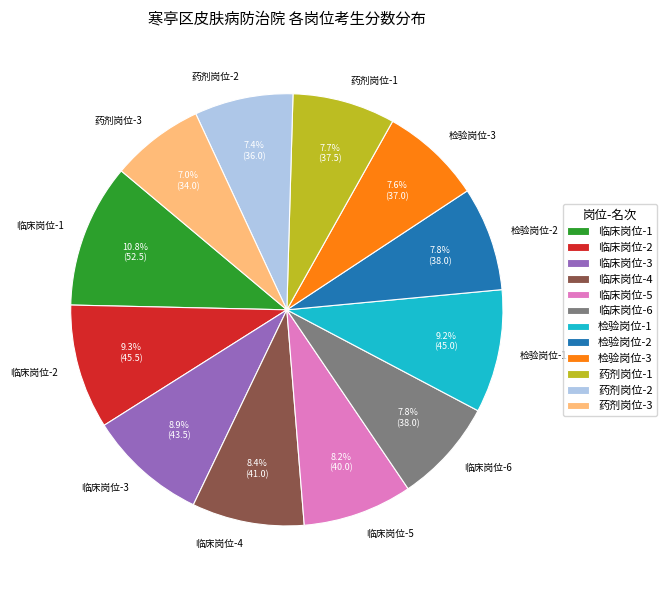

Between 临床岗位-2 and 临床岗位-5, which is larger?

临床岗位-2